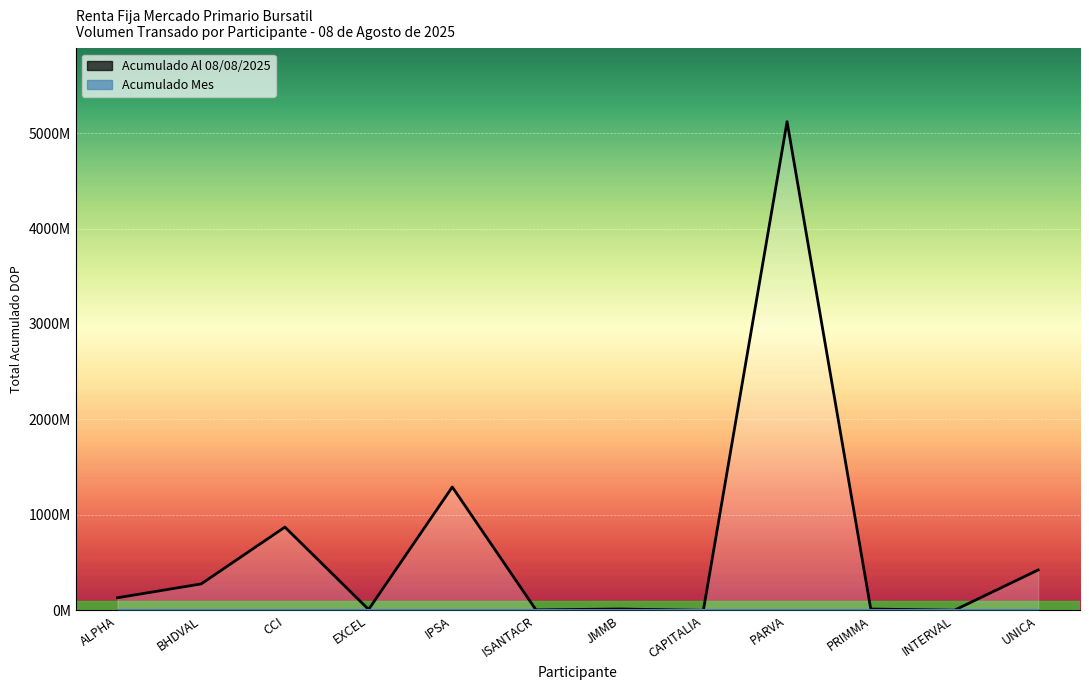

What position from the right is INTERVAL?

2